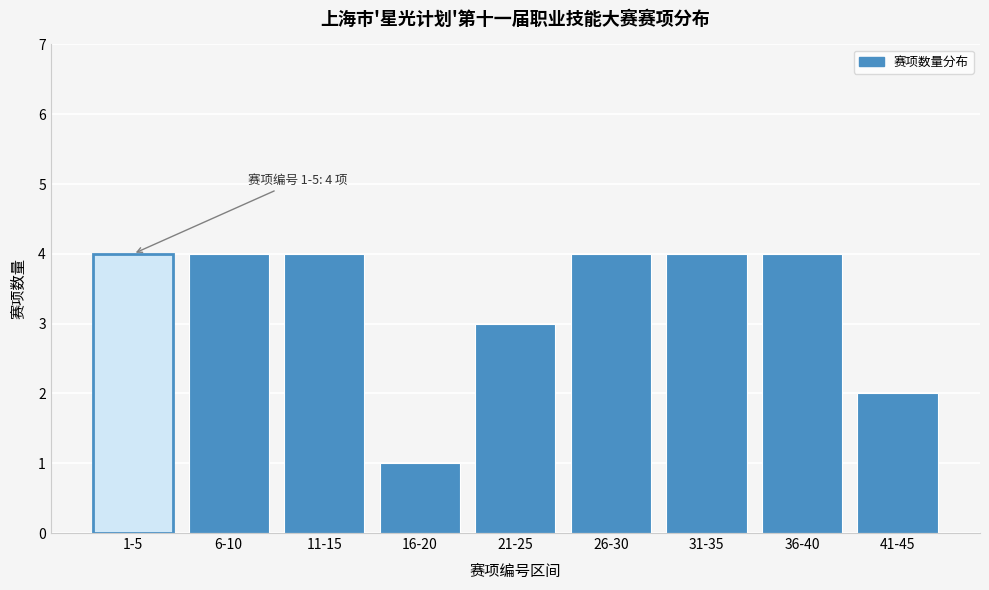

Reading left to right, what are all the values shown in this chart?

4	4	4	1	3	4	4	4	2